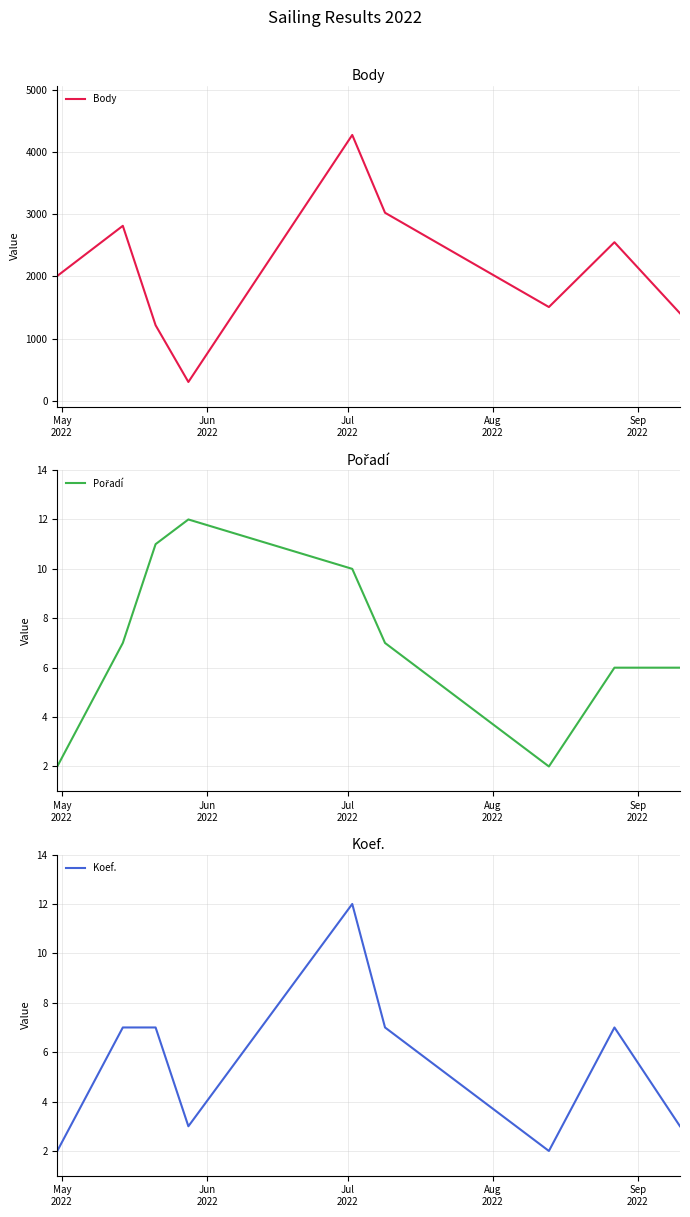

What is the minimum value for Body?

303